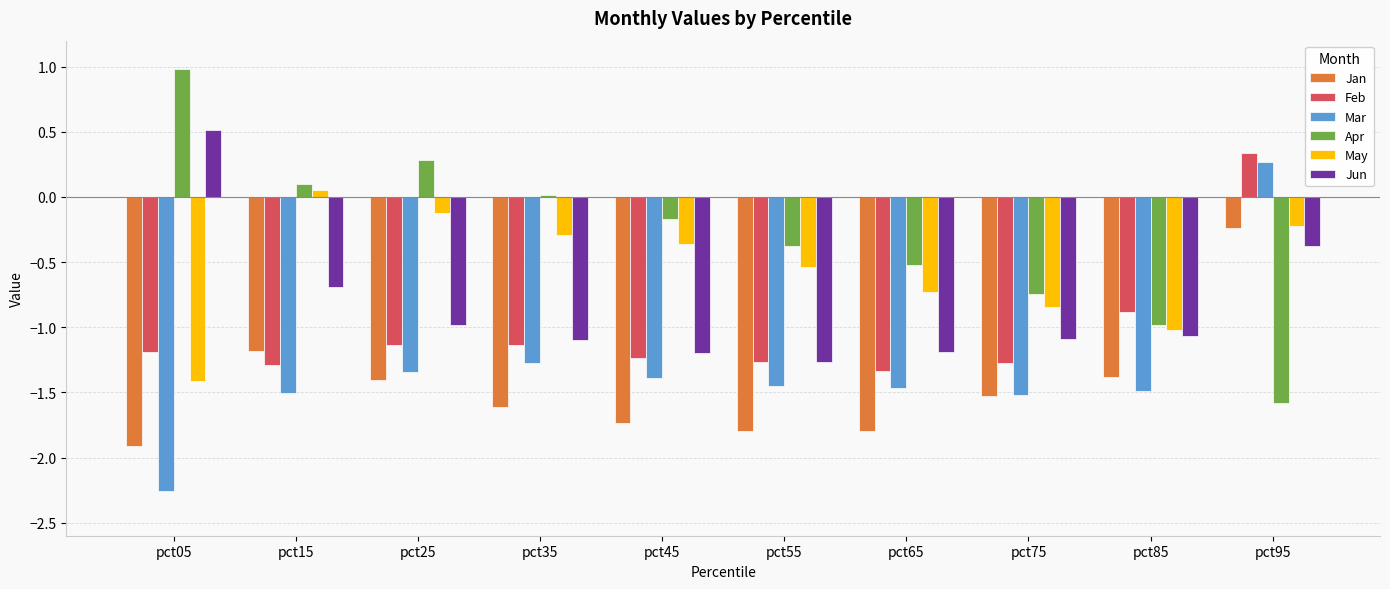

Is it true that Jan equals -1.8 at pct55?

True